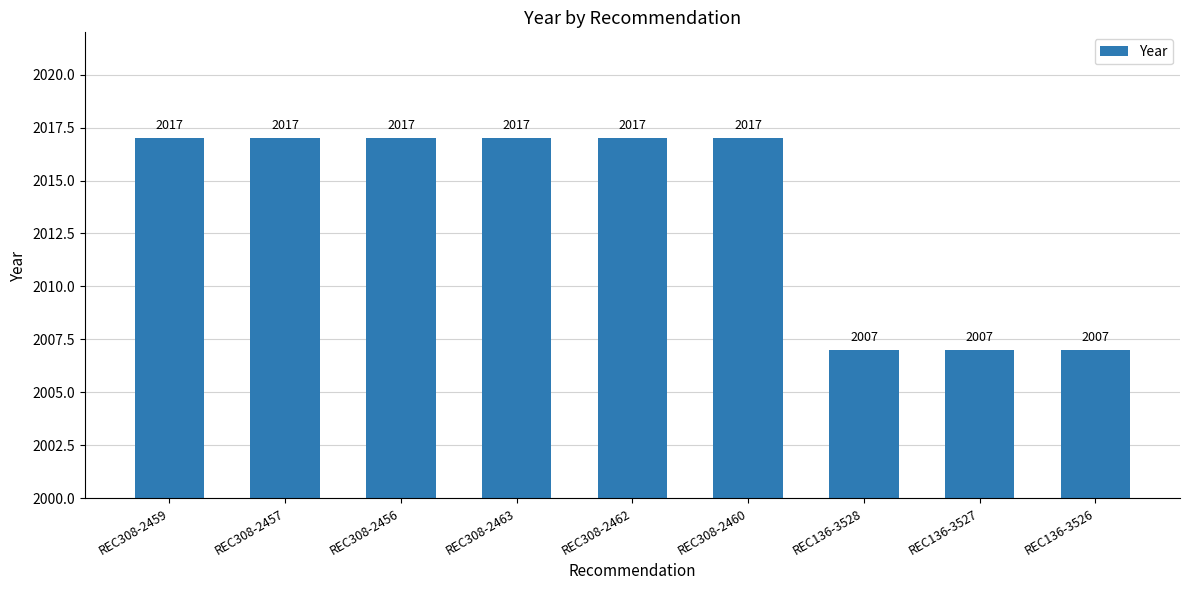

Reading right to left, transcribe all the data shown in this chart.

2007	2007	2007	2017	2017	2017	2017	2017	2017